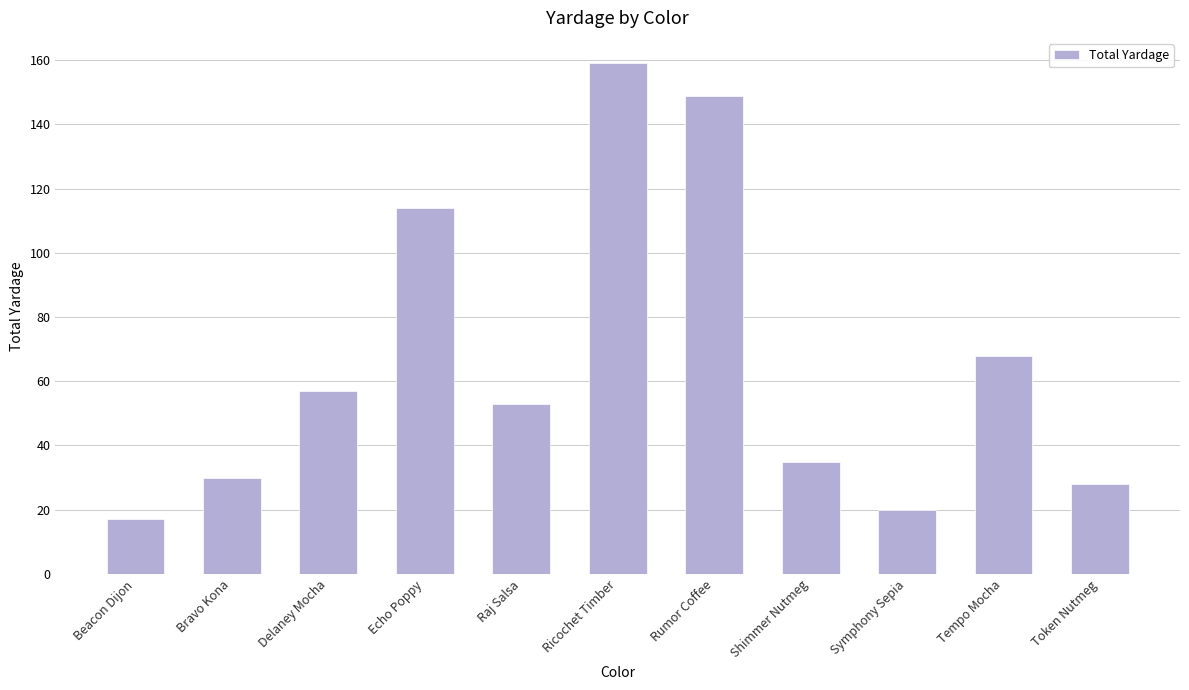

List the labels in order of value, smallest first.

Beacon Dijon, Symphony Sepia, Token Nutmeg, Bravo Kona, Shimmer Nutmeg, Raj Salsa, Delaney Mocha, Tempo Mocha, Echo Poppy, Rumor Coffee, Ricochet Timber